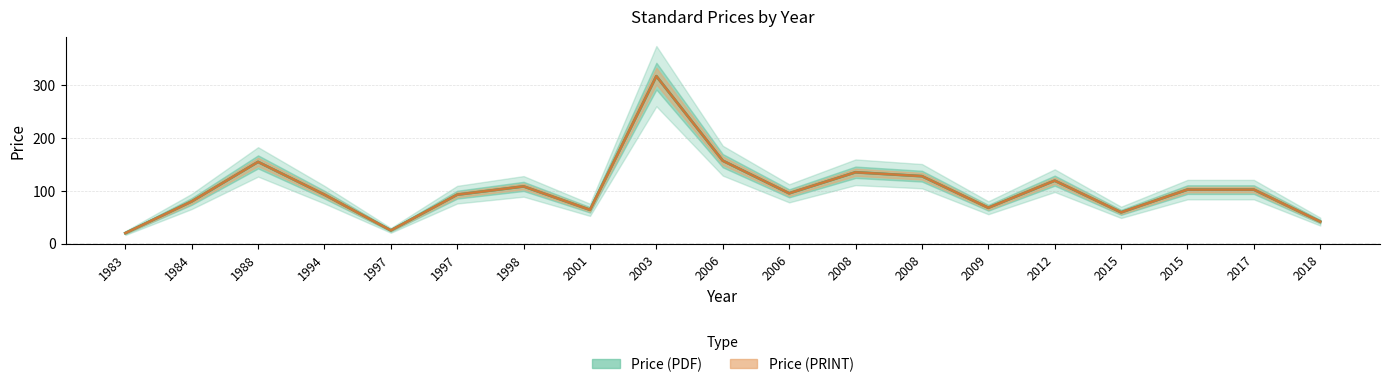

Which has a higher value, 2017 or 2006?

2017